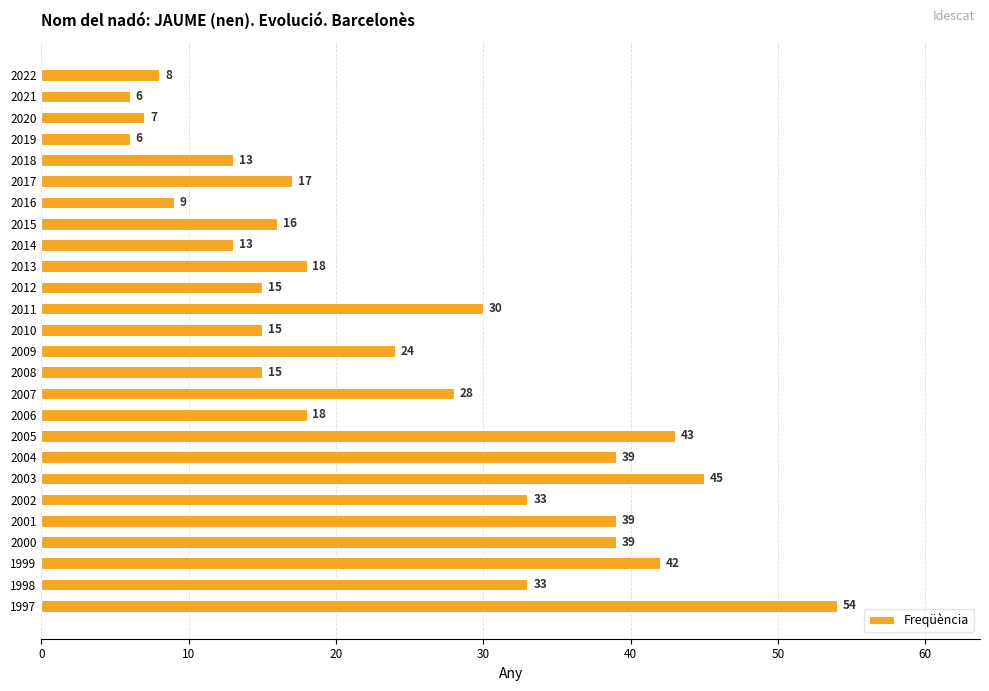

What is the smallest value displayed?

6